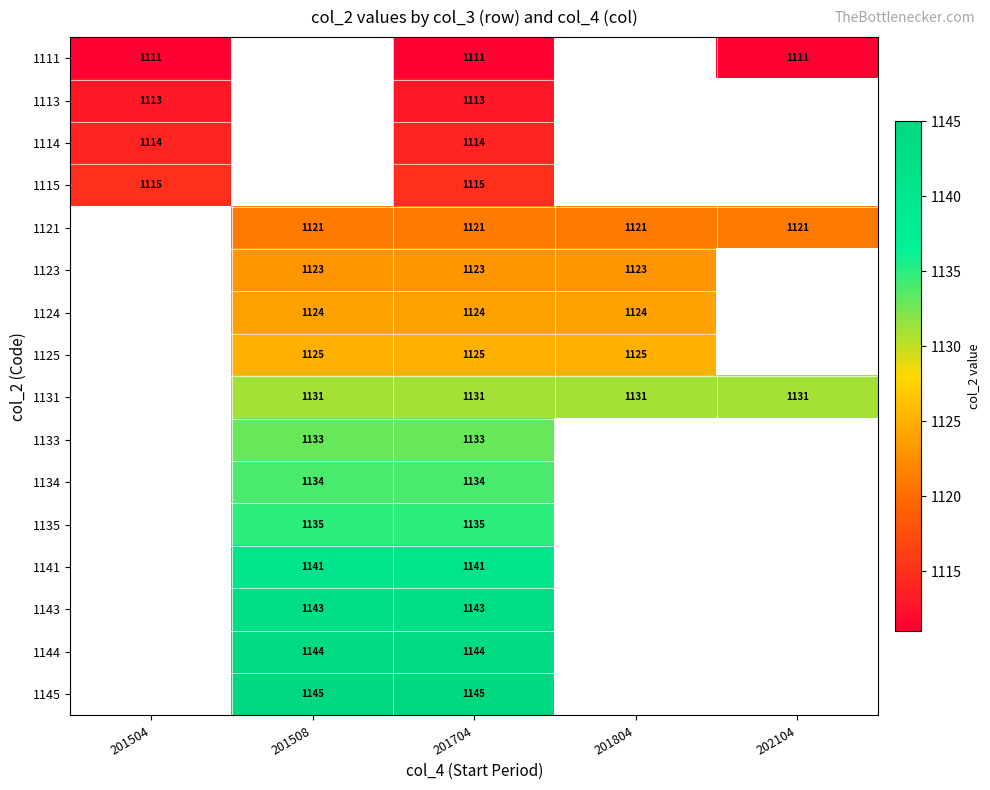

What is the maximum value shown in the chart?

1145.0